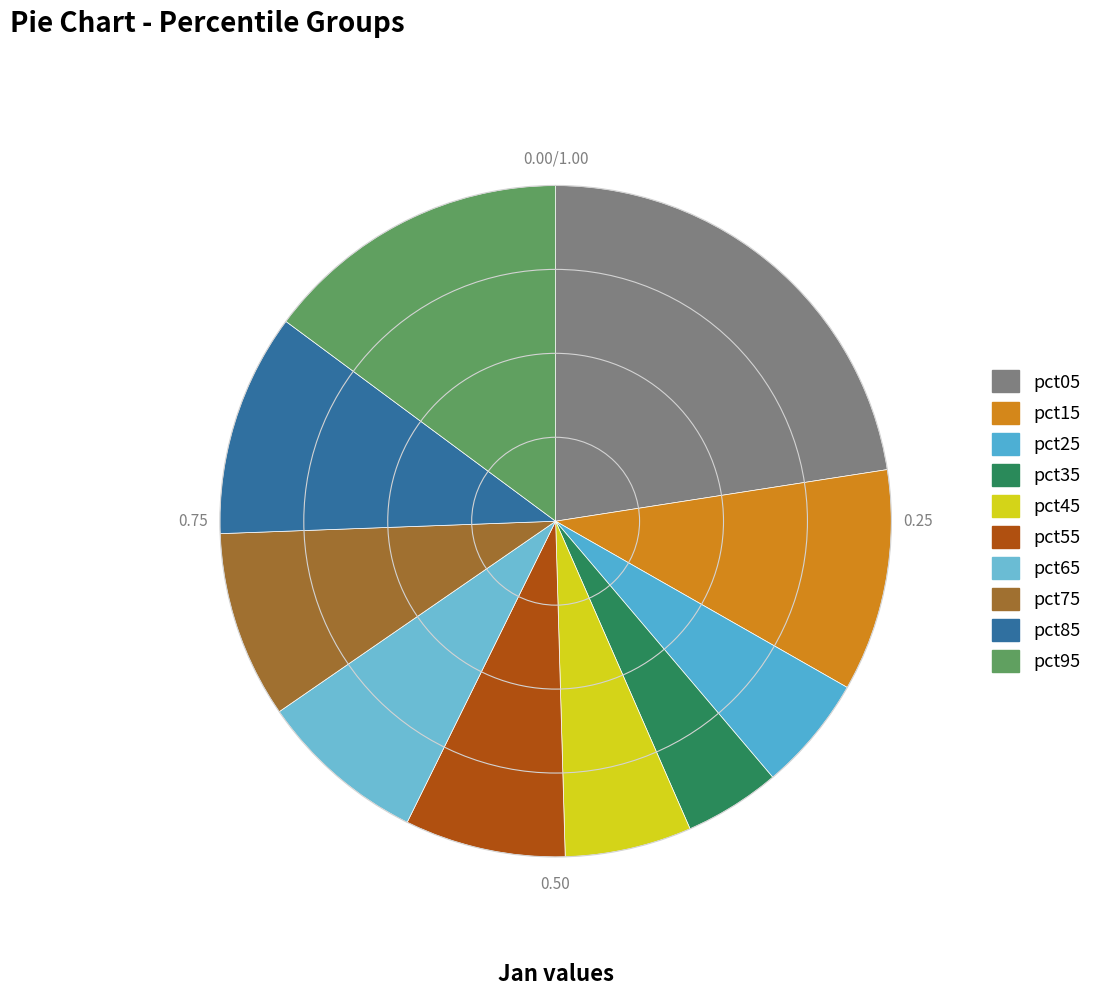

Do pct15 and pct25 together represent more than half of the pie?

No